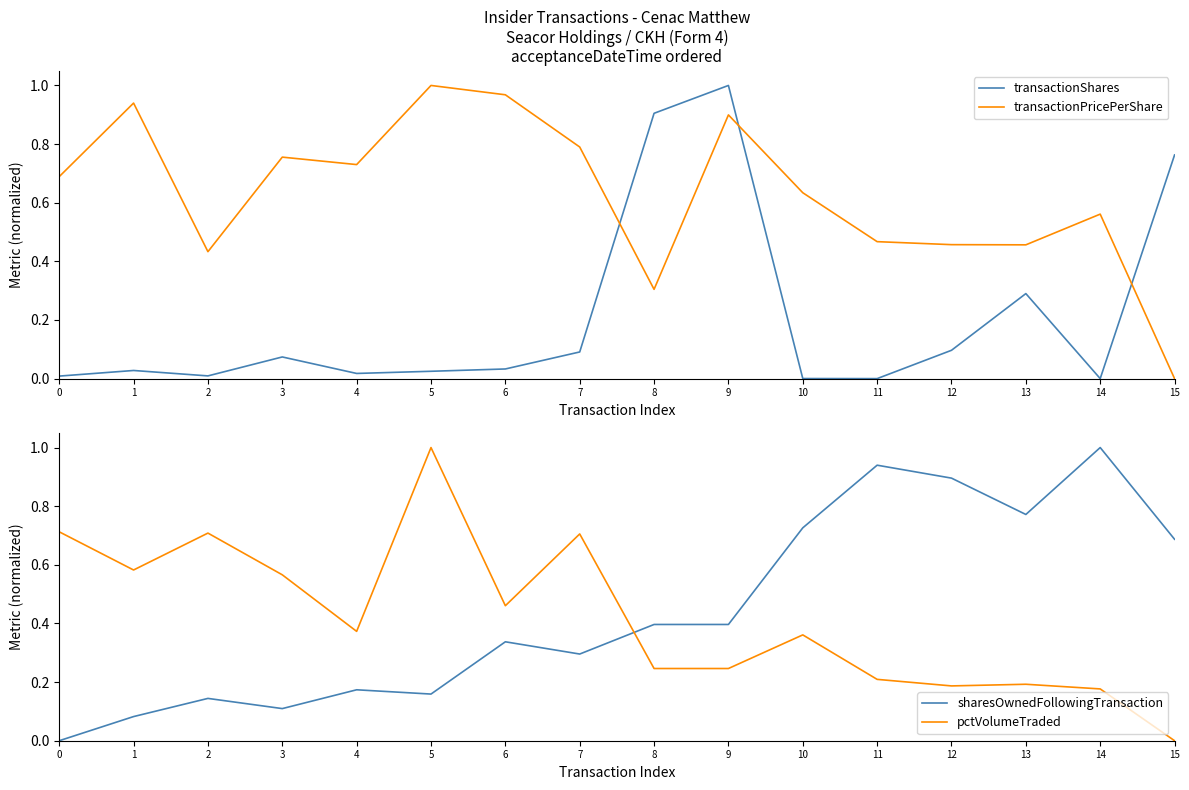

Which series has the widest spread of values?

transactionShares